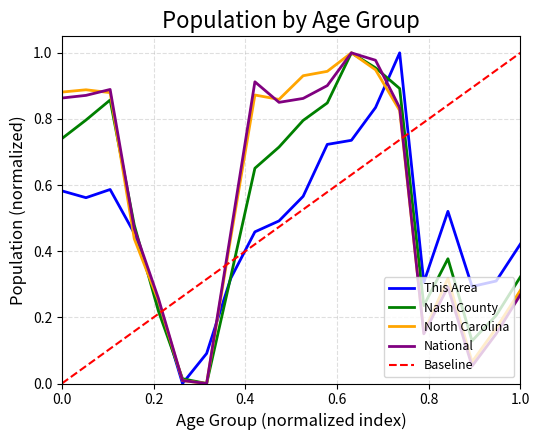

Between 25-29 and 10 to 14, which is larger?

10 to 14